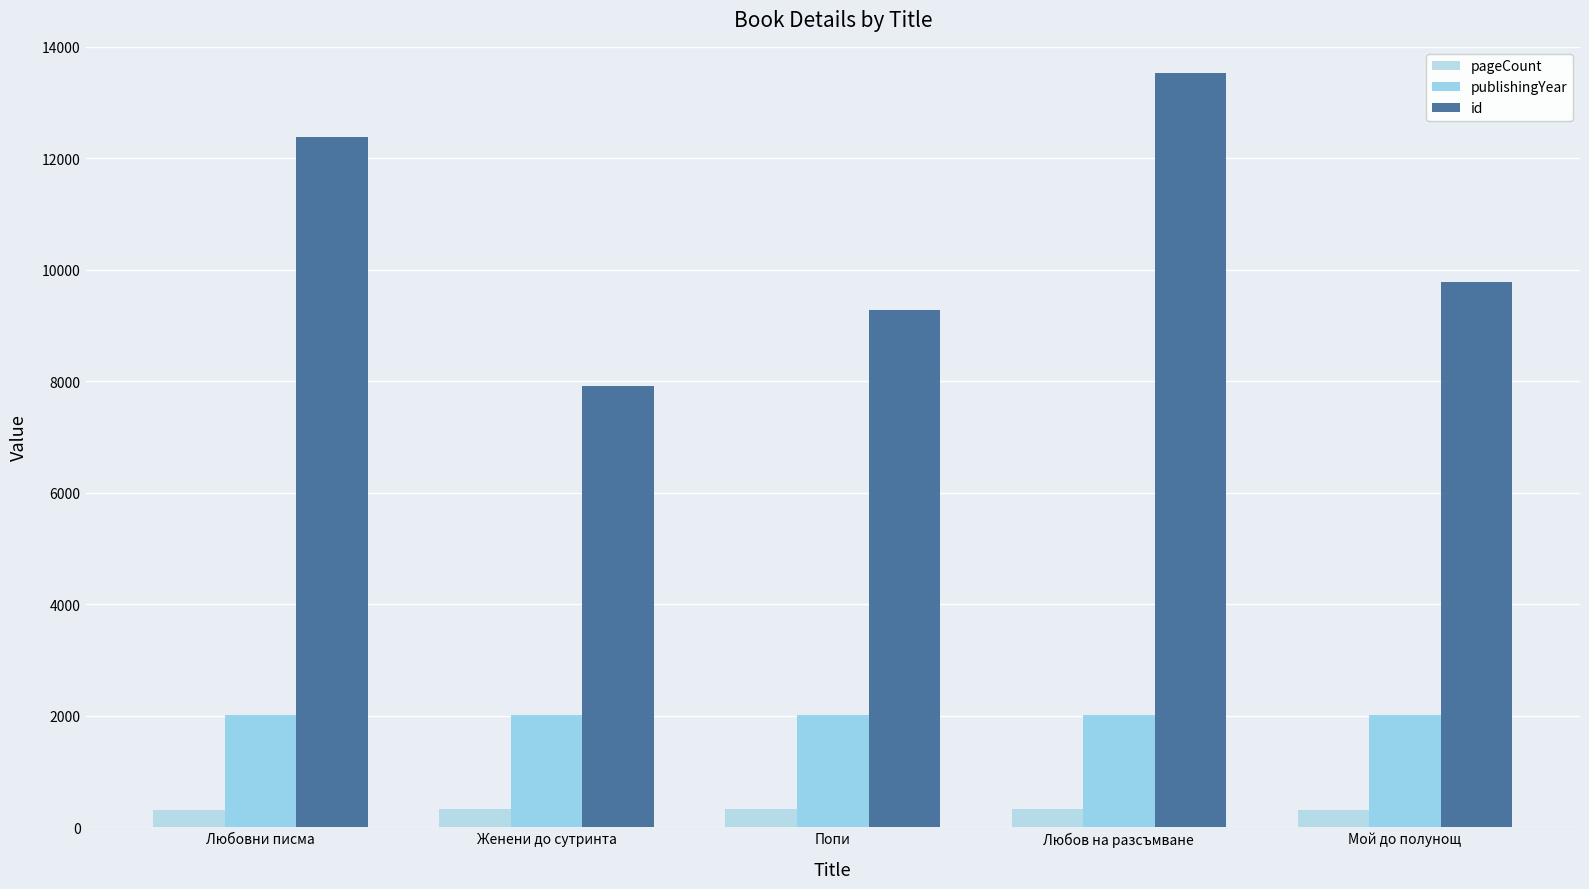

What is the difference between the second highest and second lowest values in the pageCount series?

16